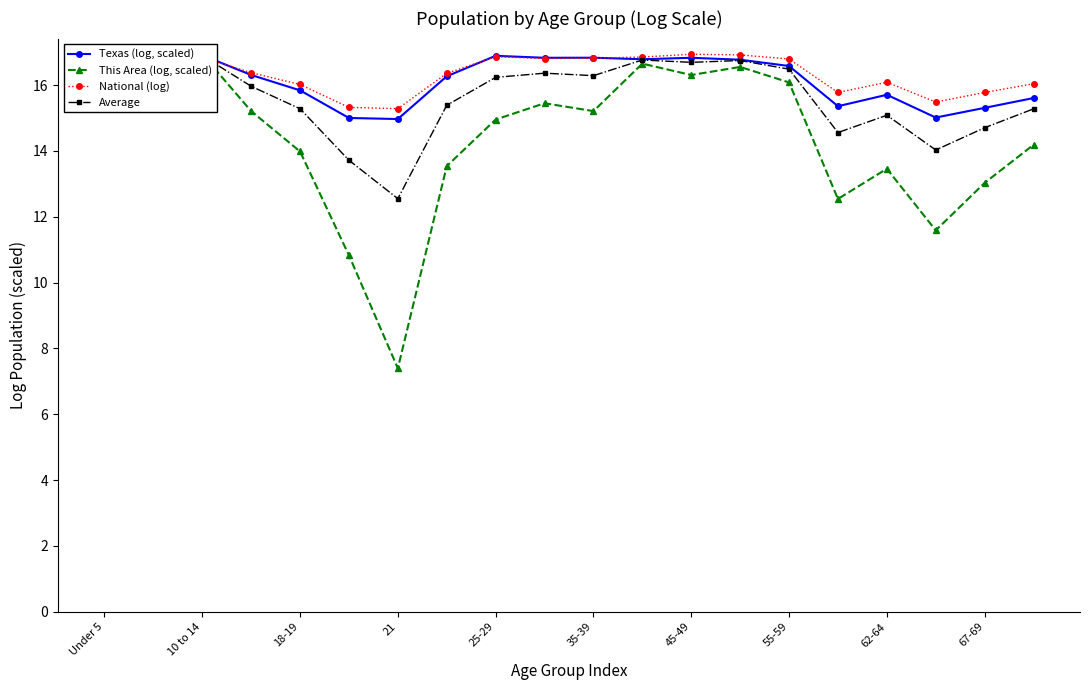

True or false: Average has more than 0 interior local peaks.

True